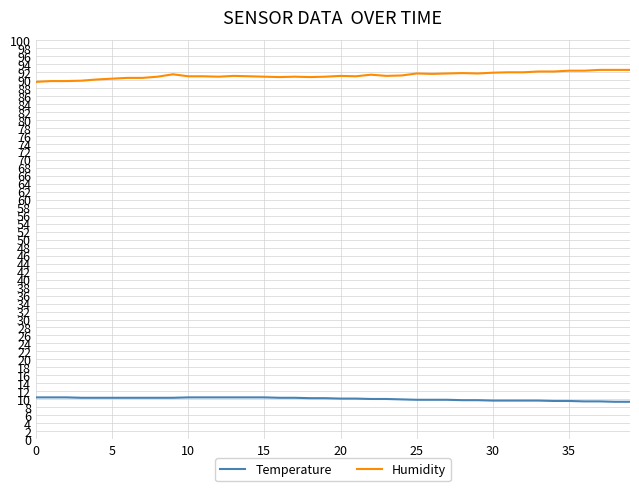

How many lines are shown in the chart?

2